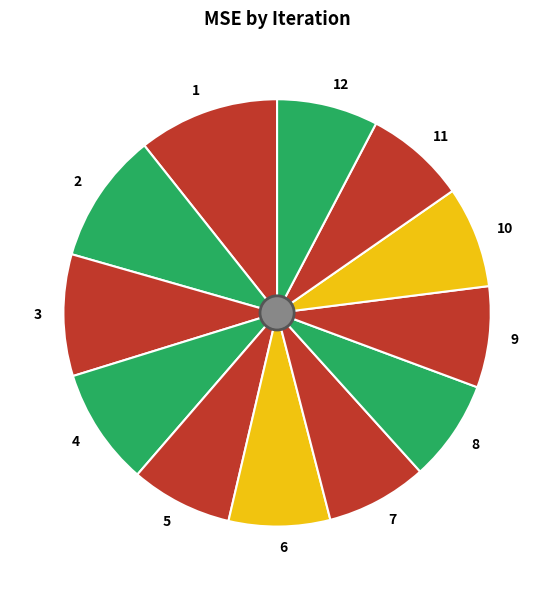

The 3 slice represents 4% of the pie. True or false?

False